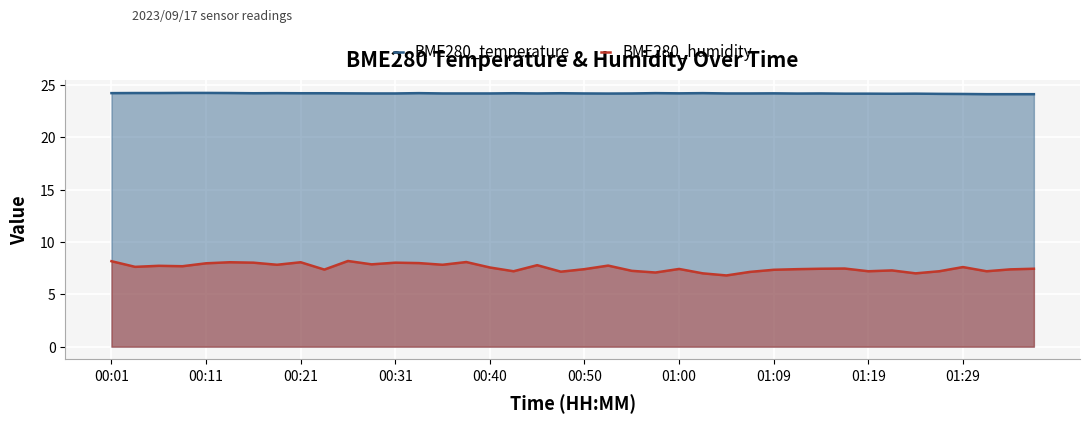

True or false: BME280_humidity and BME280_temperature cross at least once.

False